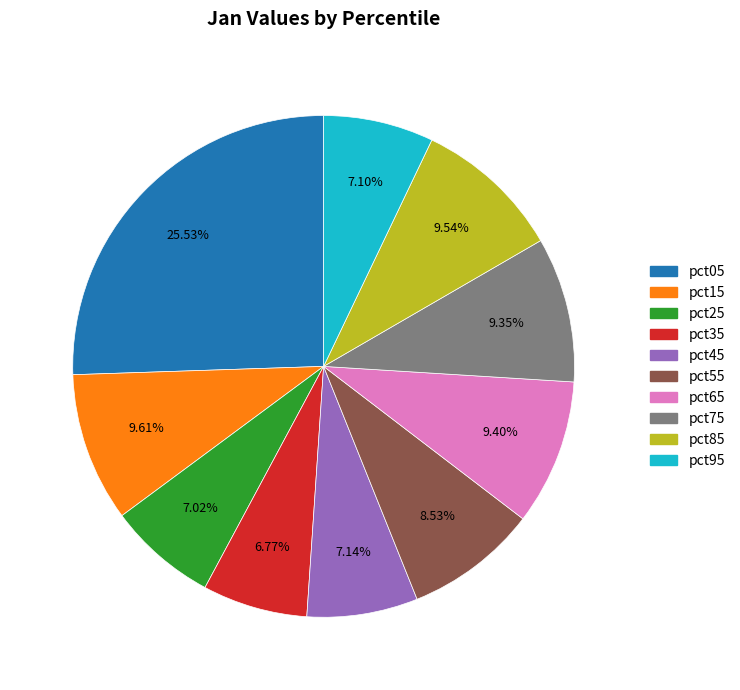

True or false: pct95 accounts for 15% of the total.

False